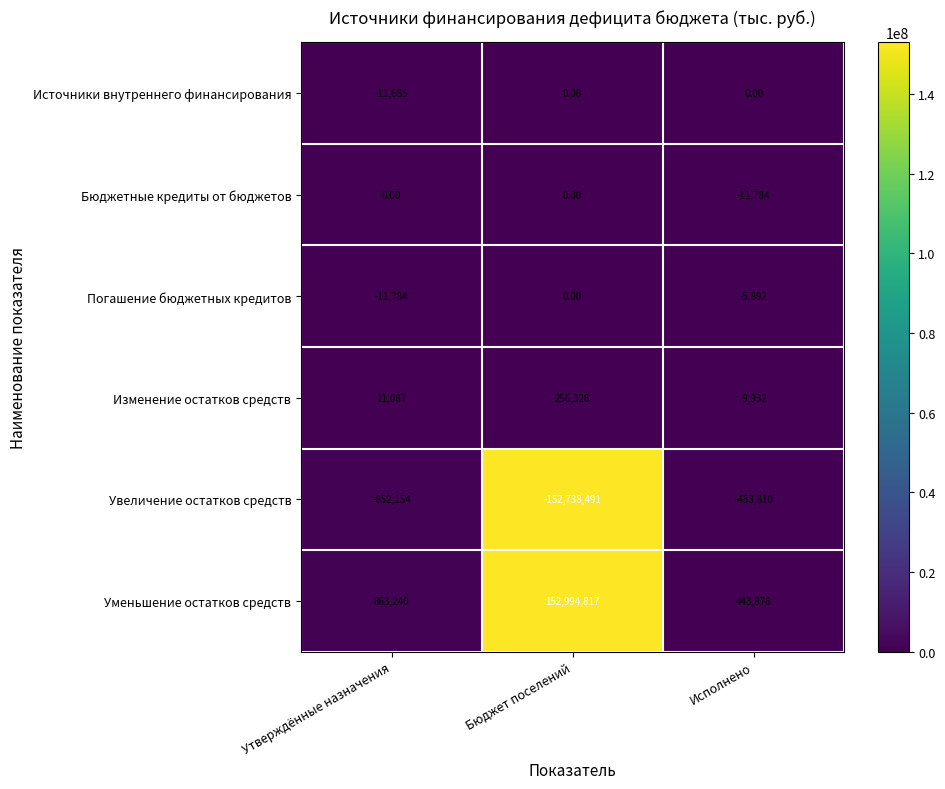

What is the average value of the Уменьшение остатков средств series?

51433978